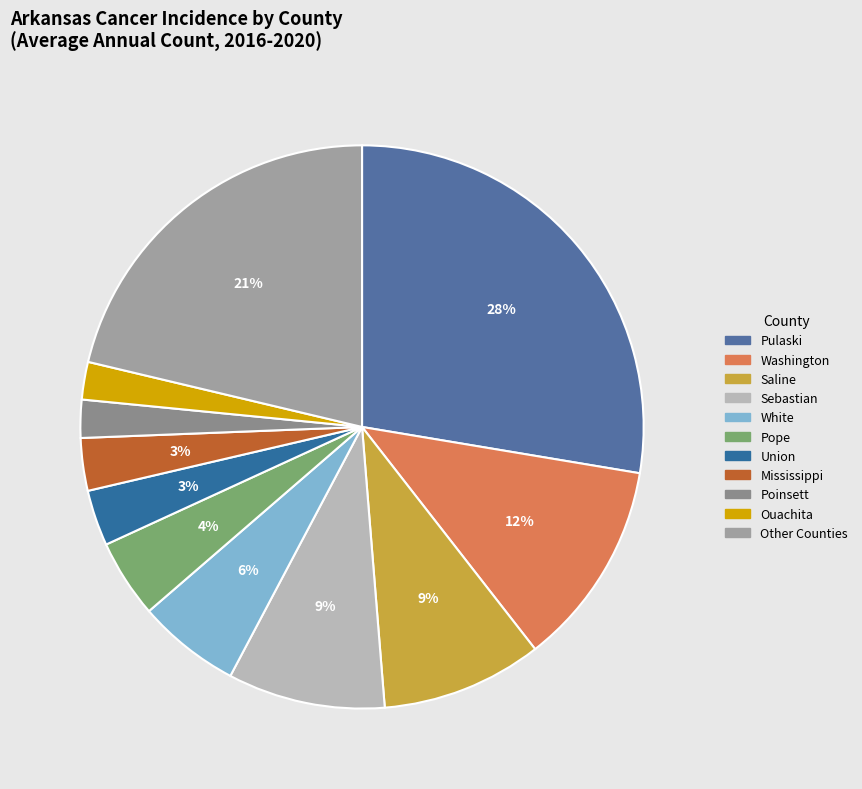

How many segments does this pie chart have?

11